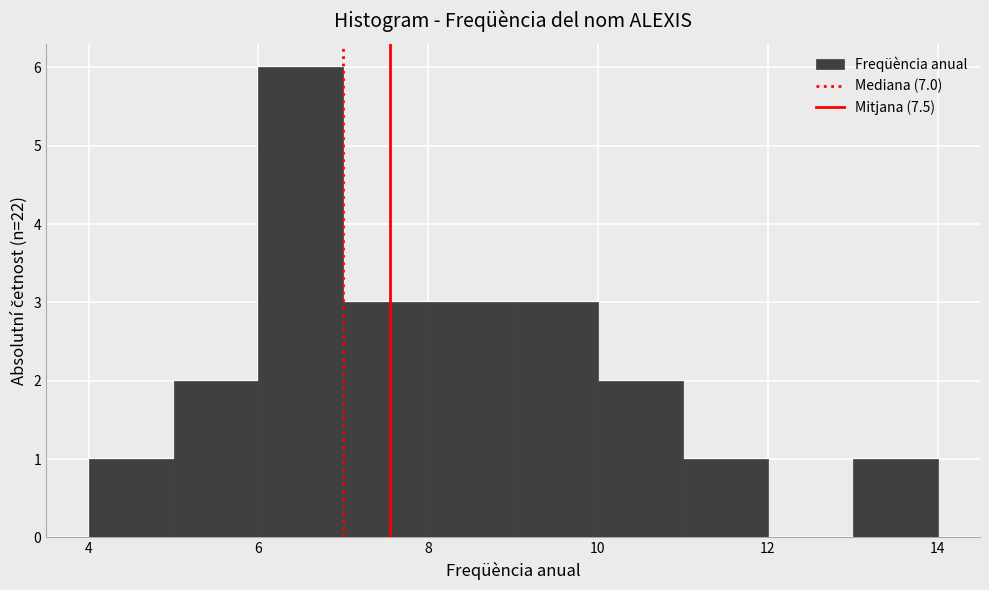

Reading left to right, list every bar in this chart as the range it spans on the x-axis followed by its height. The values are not printed on the chart, so give them approximately, as read against the axis.

4 to 5: 1
5 to 6: 2
6 to 7: 6
7 to 8: 3
8 to 9: 3
9 to 10: 3
10 to 11: 2
11 to 12: 1
12 to 13: 0
13 to 14: 1